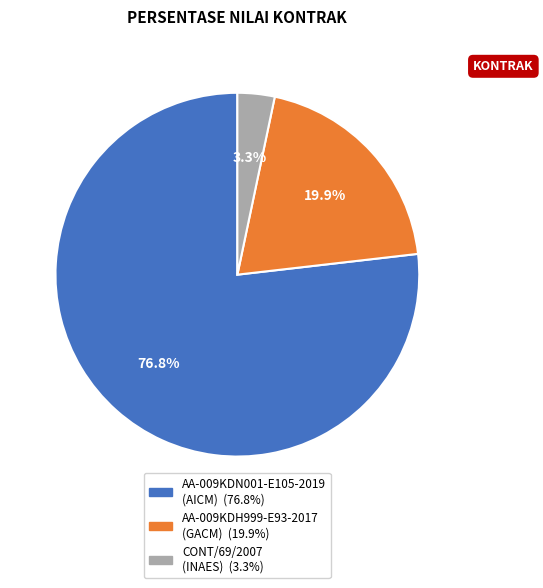

Which has a higher value, AA-009KDN001-E105-2019 (AICM) or AA-009KDH999-E93-2017 (GACM)?

AA-009KDN001-E105-2019 (AICM)